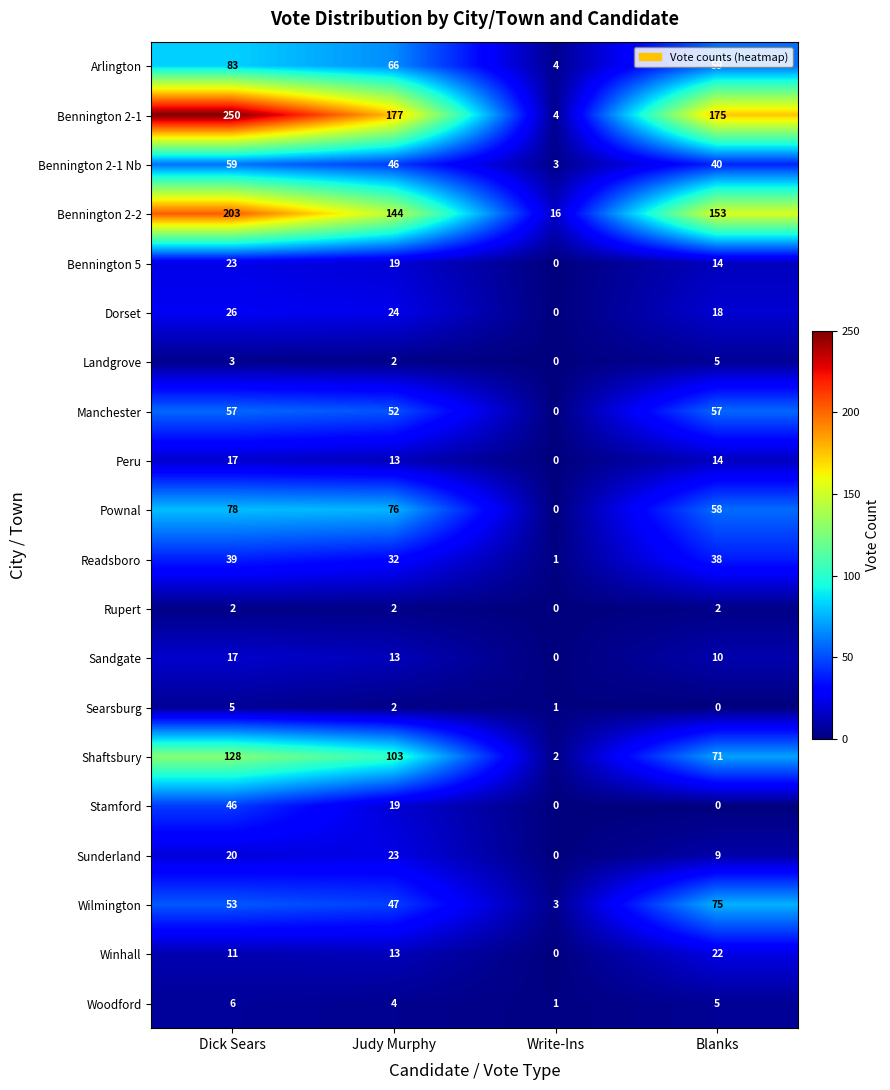

Which series changed the most between Dick Sears and Blanks?

Bennington 2-1